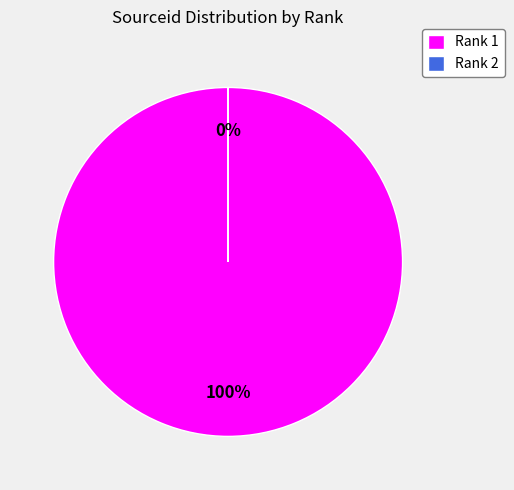

Rank the categories by value from lowest to highest.

Rank 2, Rank 1